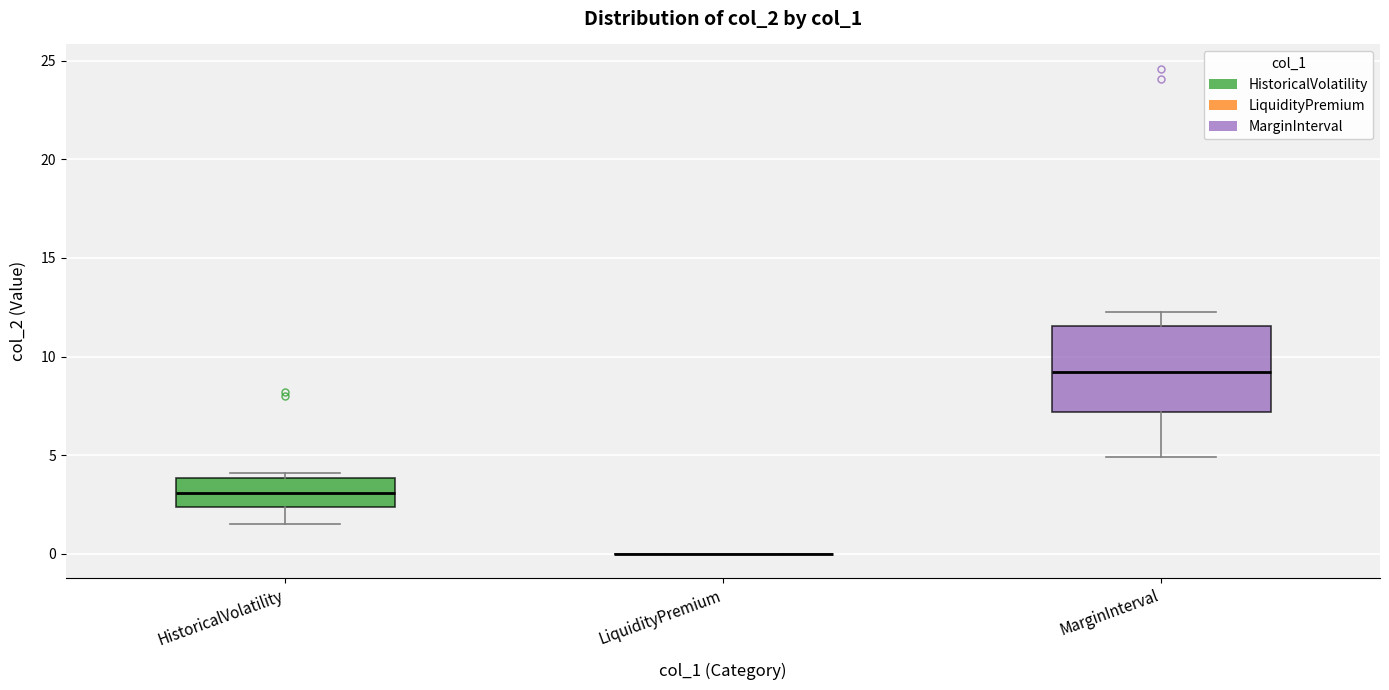

Reading left to right, read every box against the y-axis: the position of its median line, the range the box covers, and the ends of its whiskers. The values are not printed on the chart, so give them approximately, as read against the axis.

HistoricalVolatility: median 3.0, box 2.5 to 4.0, whiskers 1.5 to 4.0 (just above the box's upper edge)
LiquidityPremium: box collapsed to a line at 0.0, whiskers 0.0 to 0.0
MarginInterval: median 9.0, box 7.0 to 11.5, whiskers 5.0 to 12.5